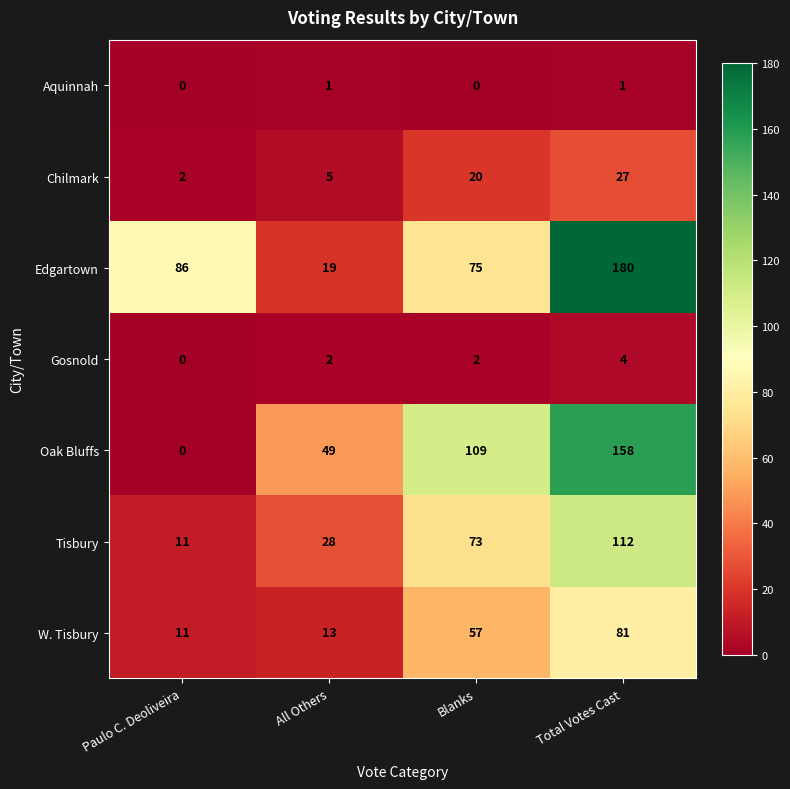

What is the difference between the highest and lowest values at Total Votes Cast?

179